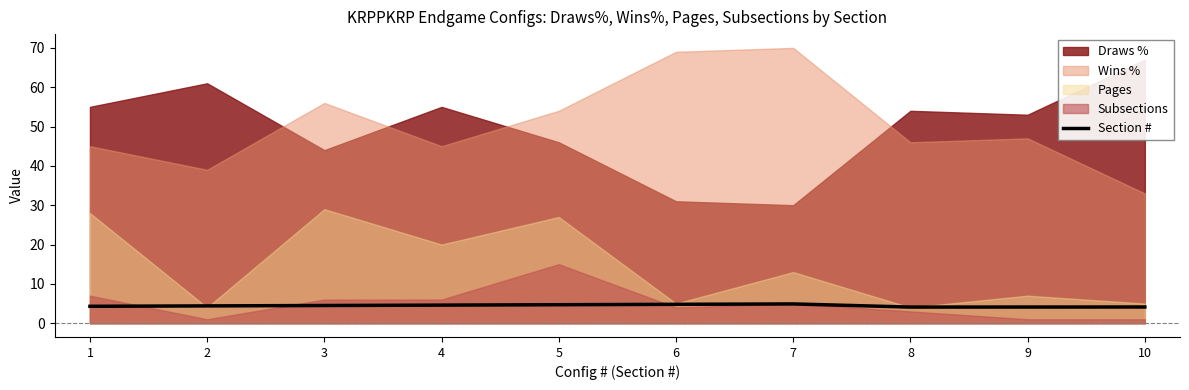

The value at 6 is 4.8. True or false?

True